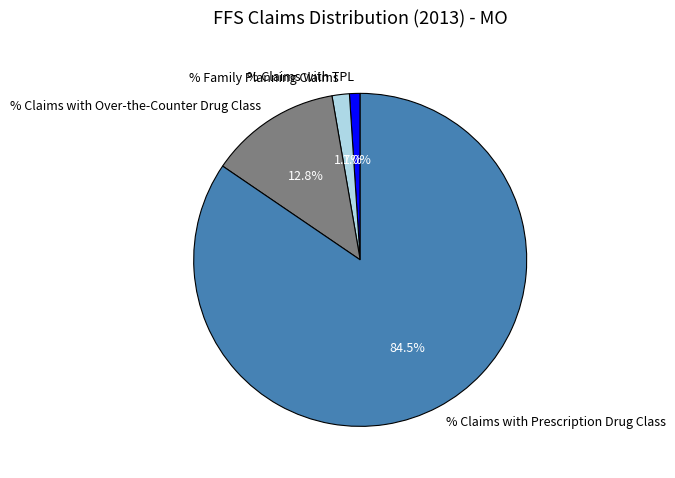

True or false: % Family Planning Claims accounts for 13% of the total.

False